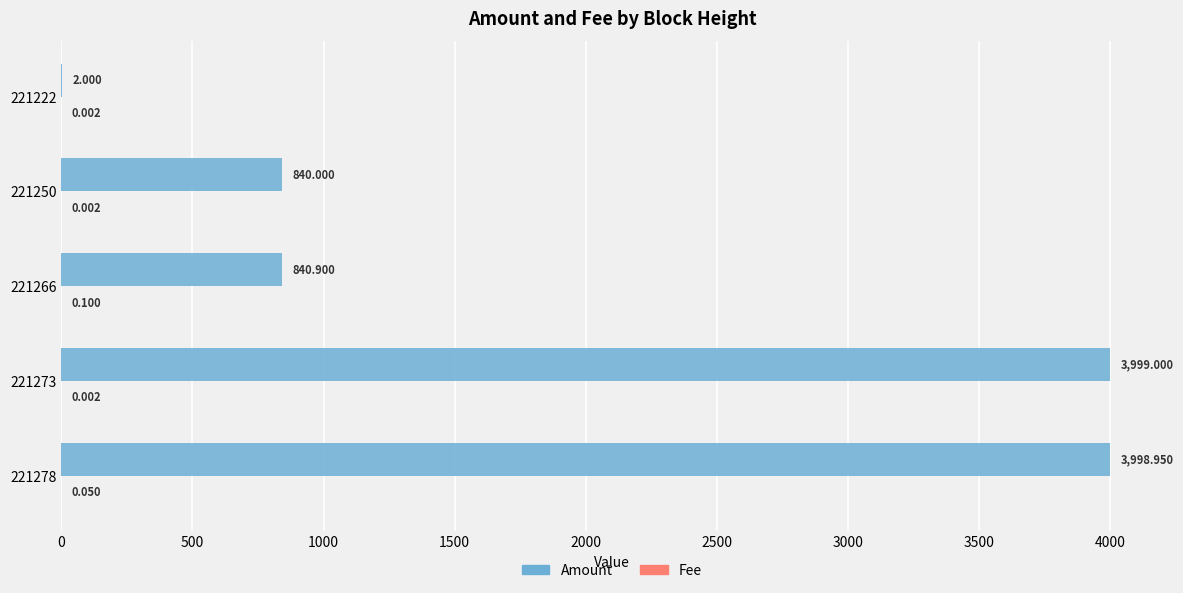

Which series has the largest total across all categories?

Amount